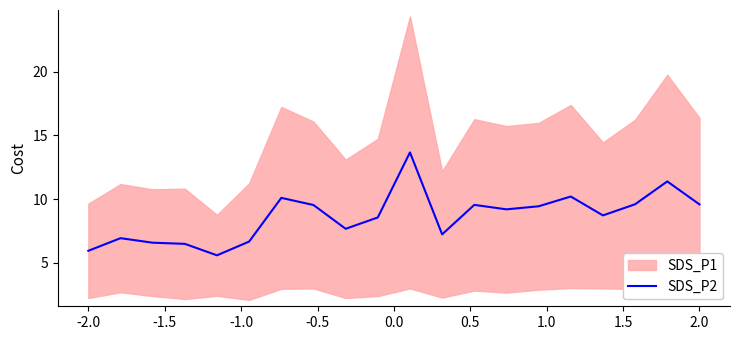

What is the smallest value displayed?

5.6